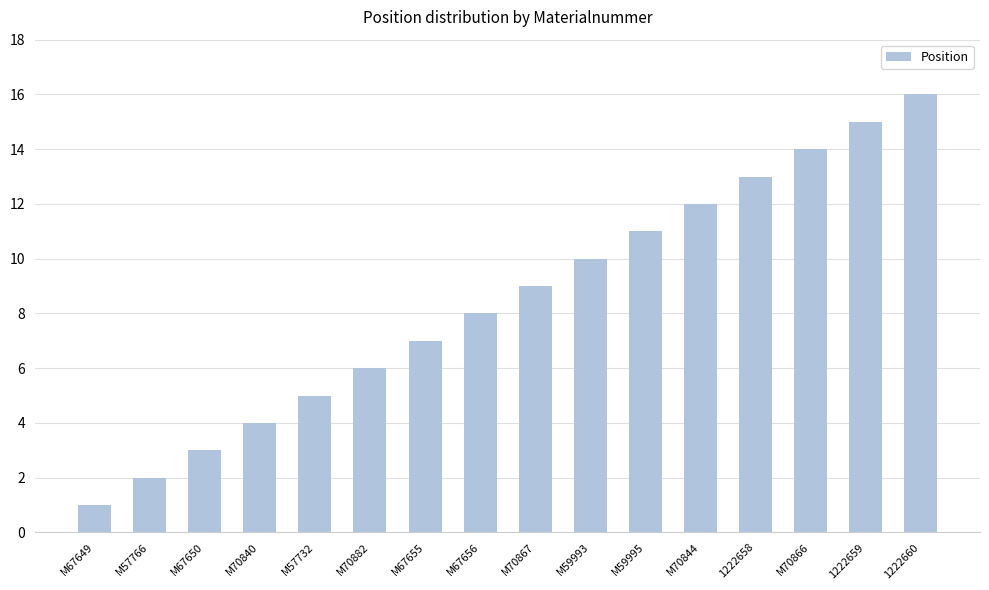

Reading left to right, what are all the values shown in this chart?

1	2	3	4	5	6	7	8	9	10	11	12	13	14	15	16